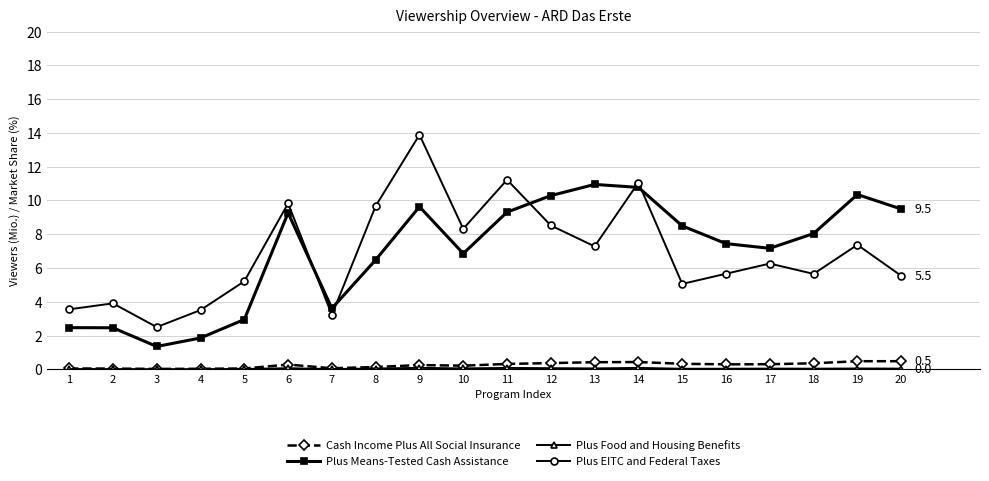

At which category does the chart reach its peak across all series?

9